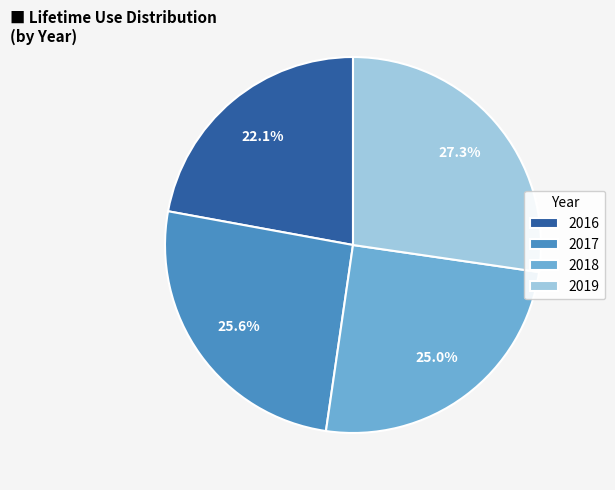

To the nearest percent, what is the average slice percentage?

25%